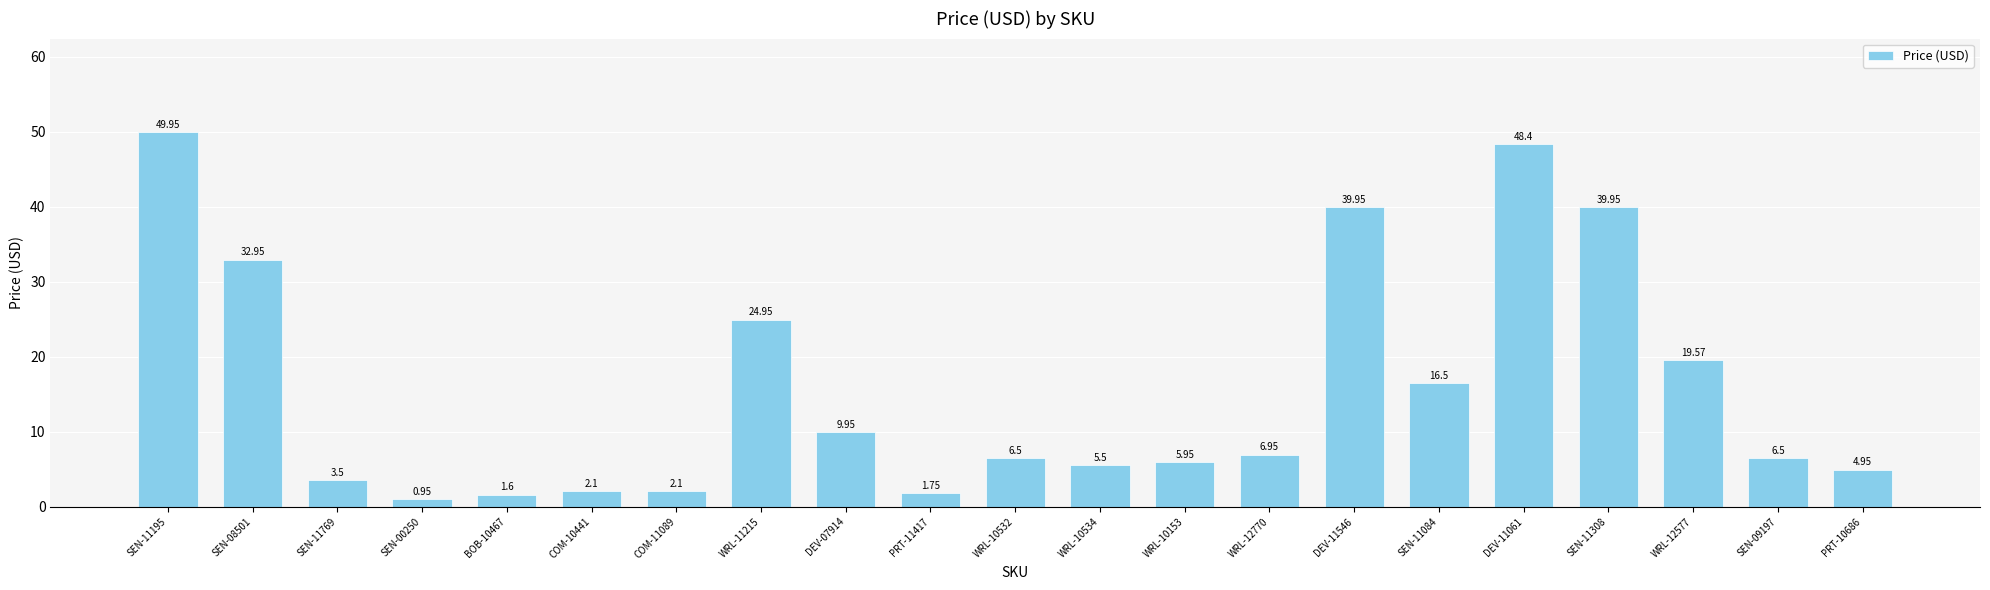

Between WRL-10534 and COM-10441, which is larger?

WRL-10534